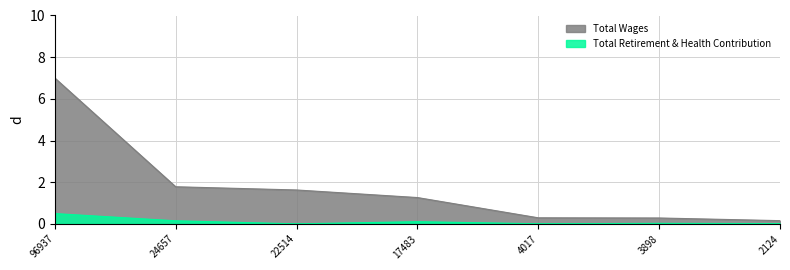

Reading left to right, list all the values displayed in this chart.

Total Wages: 96937=7.0	24657=1.8	22514=1.6	17483=1.3	4017=0.3	3898=0.3	2124=0.2
Total Retirement & Health Contribution: 96937=0.5	24657=0.1	22514=0.0	17483=0.1	4017=0.0	3898=0.0	2124=0.0